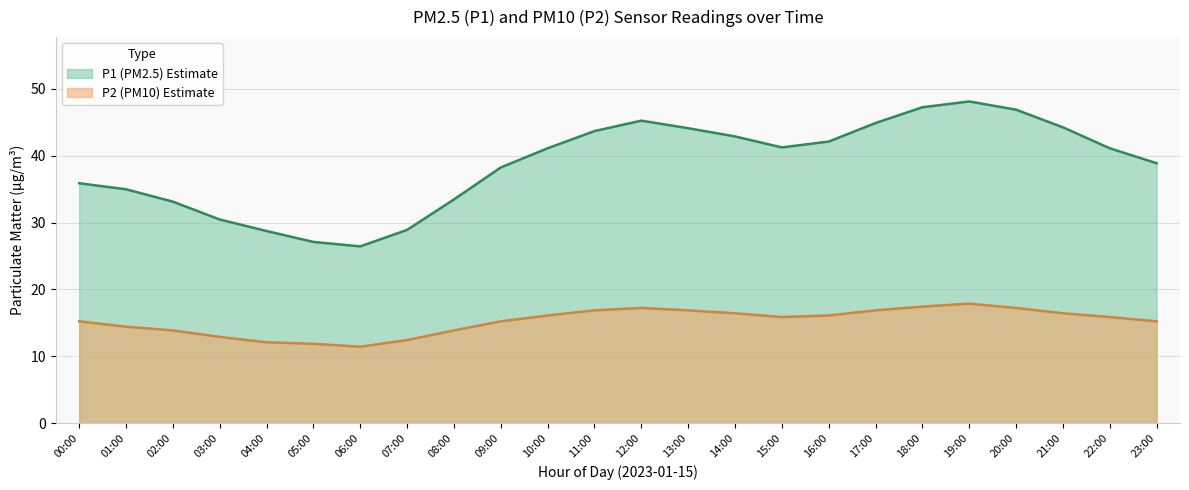

Where is the first local minimum for P1?

06:00